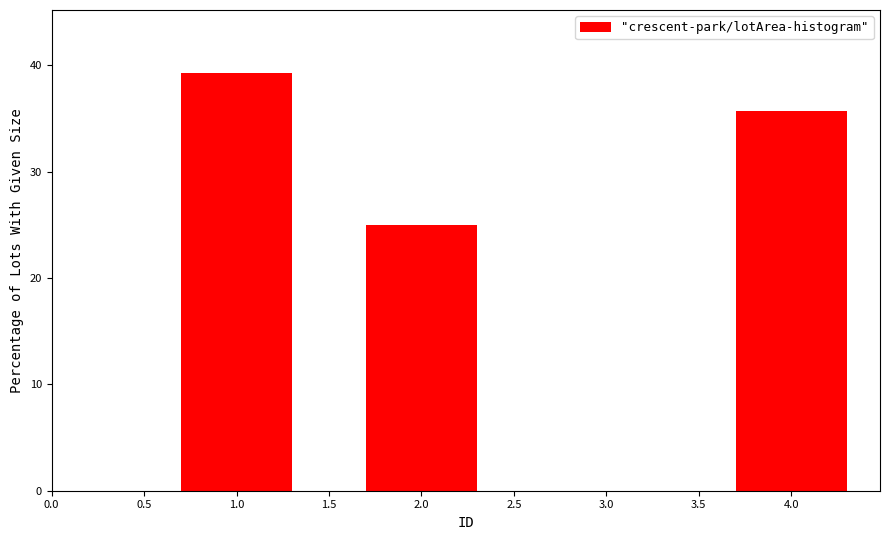

Reading right to left, transcribe all the data shown in this chart.

35.7	25.0	39.3